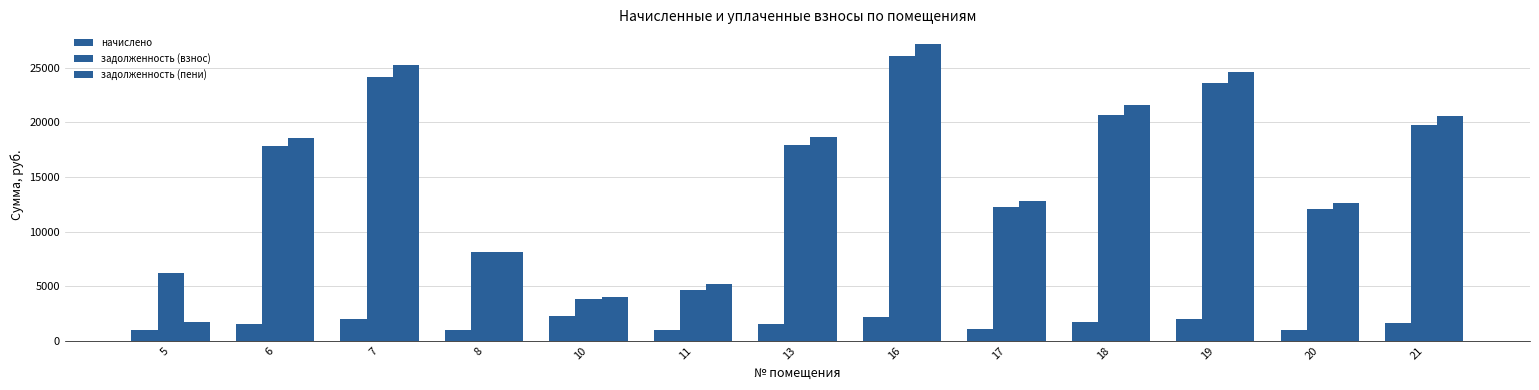

Which series has the largest total across all categories?

задолженность (пени)